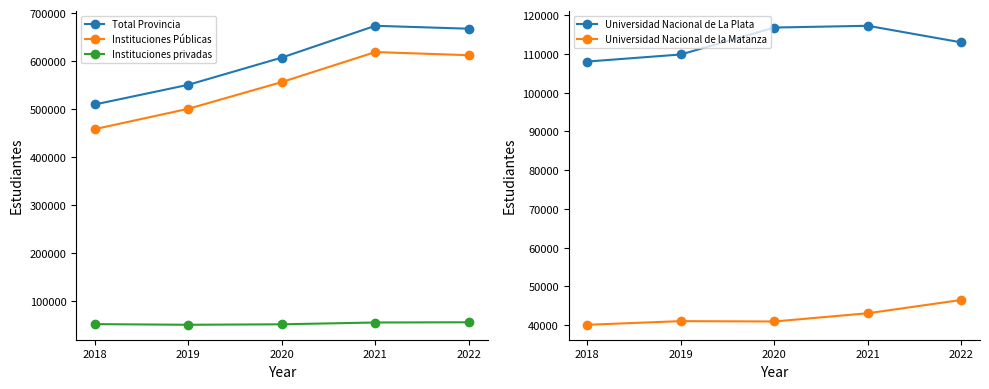

How many values in the Universidad Nacional de La Plata series are below 112996?

2